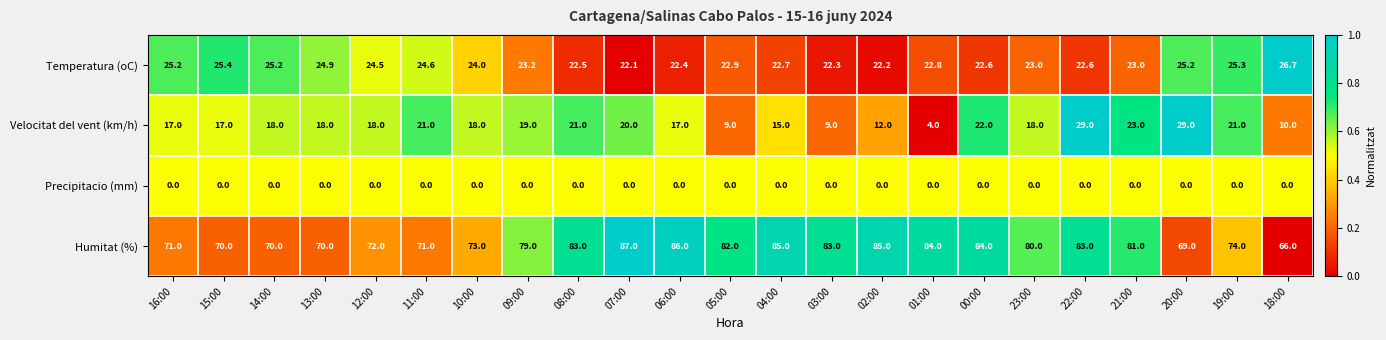

Which category has the highest value across all series?

07:00